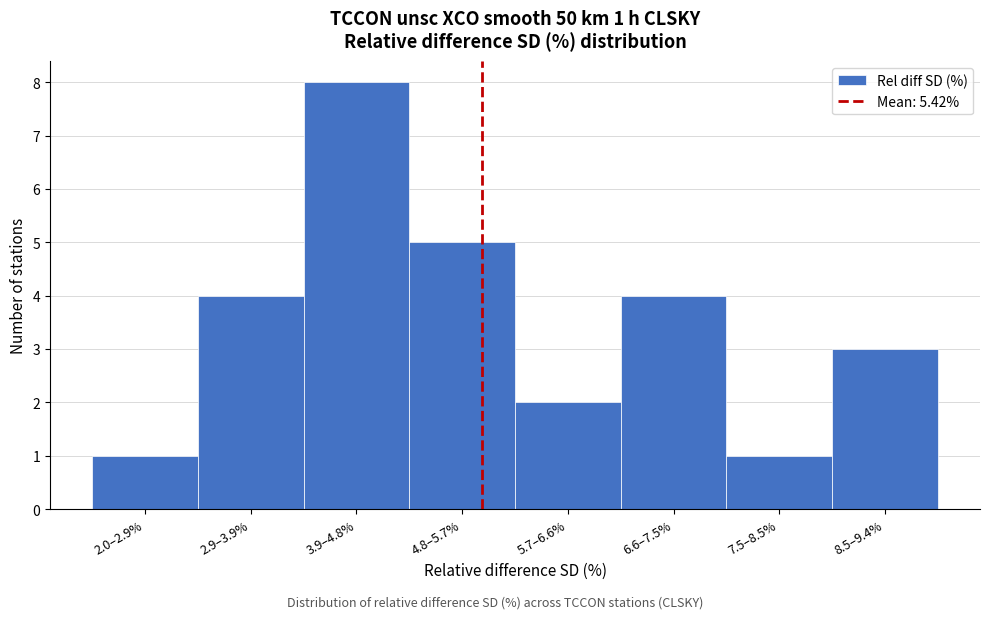

Reading left to right, transcribe all the data shown in this chart.

2.0–2.9%=1	2.9–3.9%=4	3.9–4.8%=8	4.8–5.7%=5	5.7–6.6%=2	6.6–7.5%=4	7.5–8.5%=1	8.5–9.4%=3